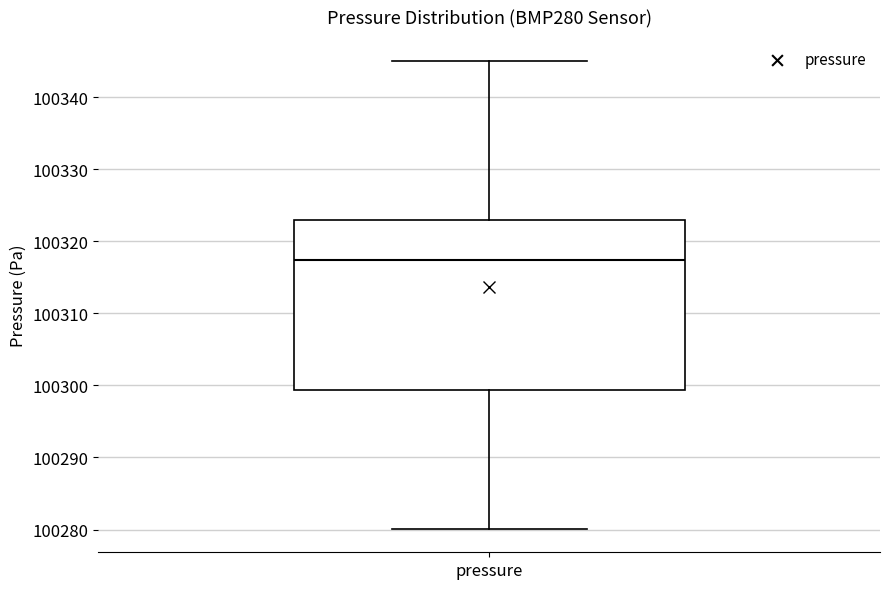

Where is the upper edge of the box for pressure on the y-axis? The values are not printed on the chart, so give them approximately, as read against the axis.

100323